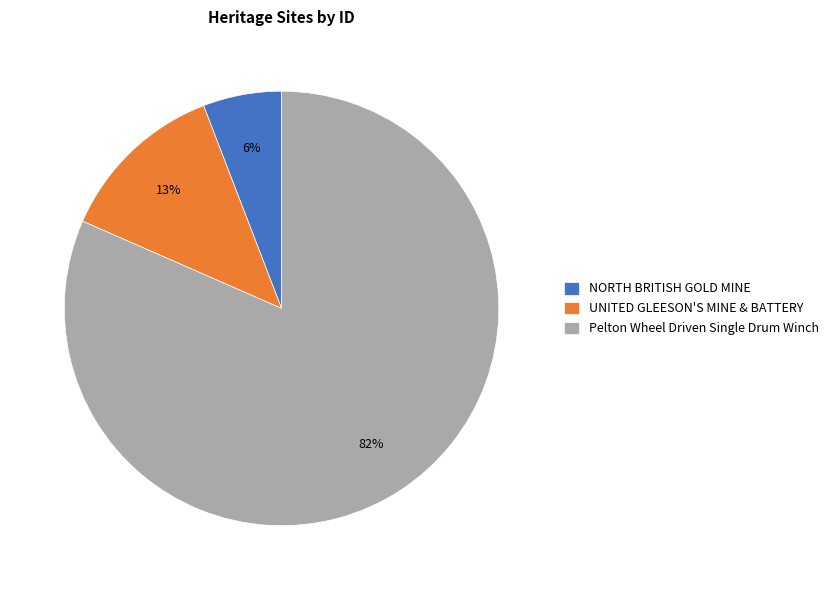

Does UNITED GLEESON'S MINE & BATTERY represent more than half of the total?

No